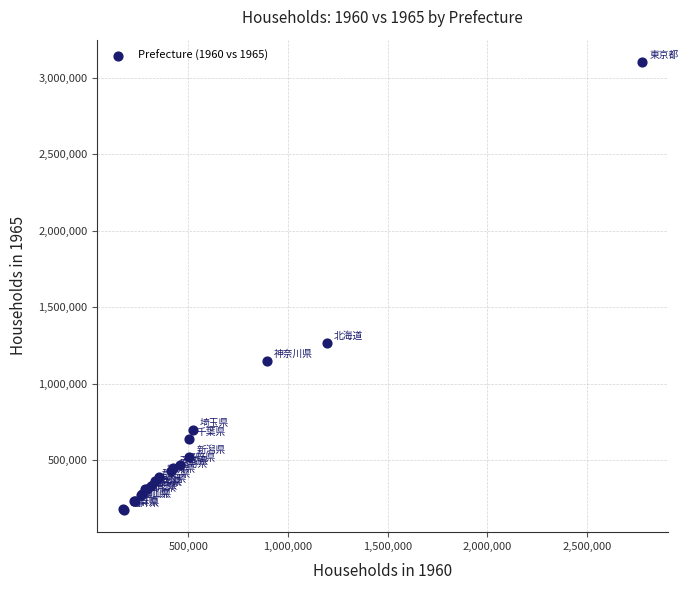

What Y value in the scatter plot is closest to 1639125?

1264143